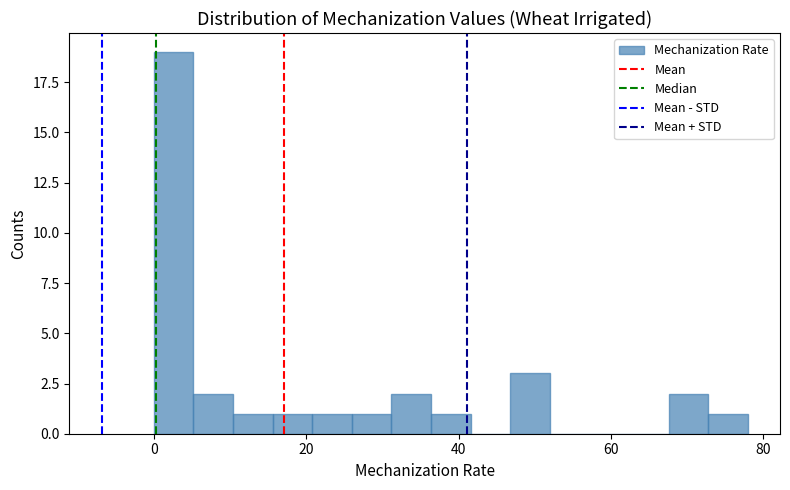

Read against the x-axis, roughly where is the centre of the tallest bar?

2